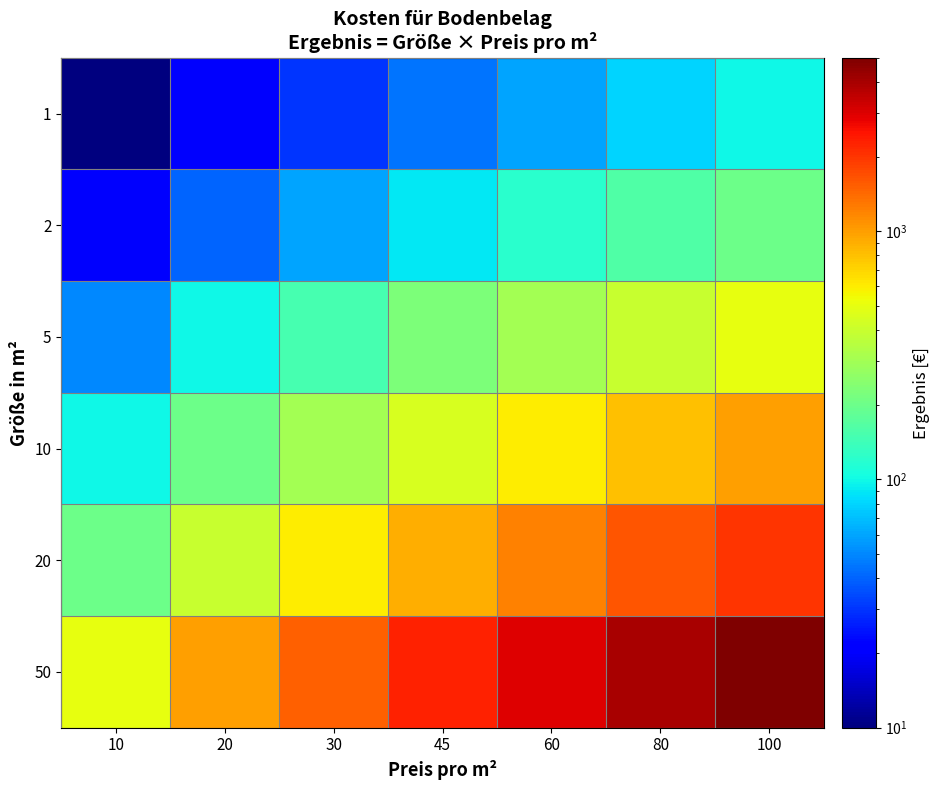

At which category is the sum across all series the highest?

100